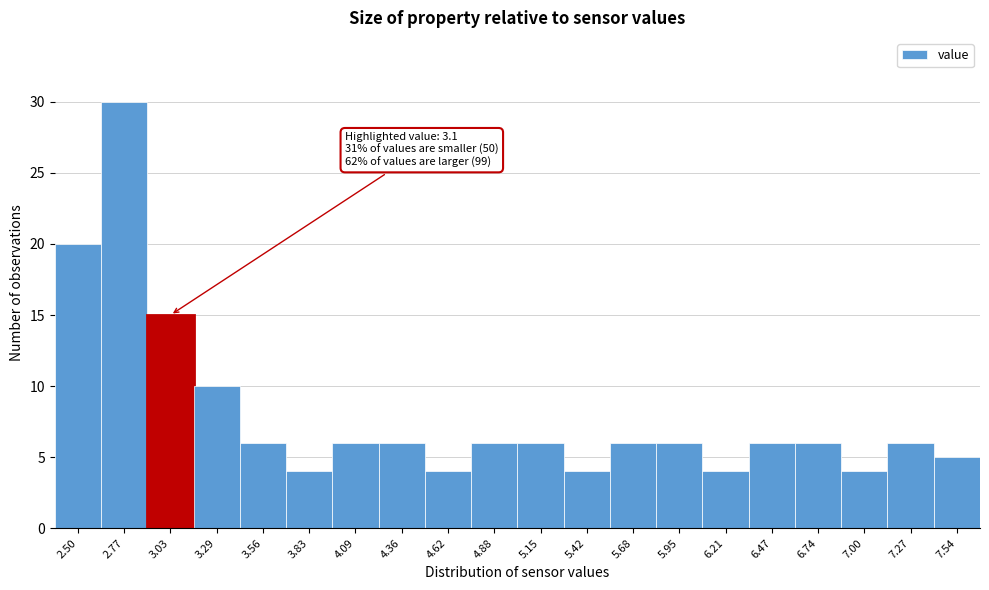

Reading left to right, list all the values displayed in this chart.

20	30	15	10	6	4	6	6	4	6	6	4	6	6	4	6	6	4	6	5